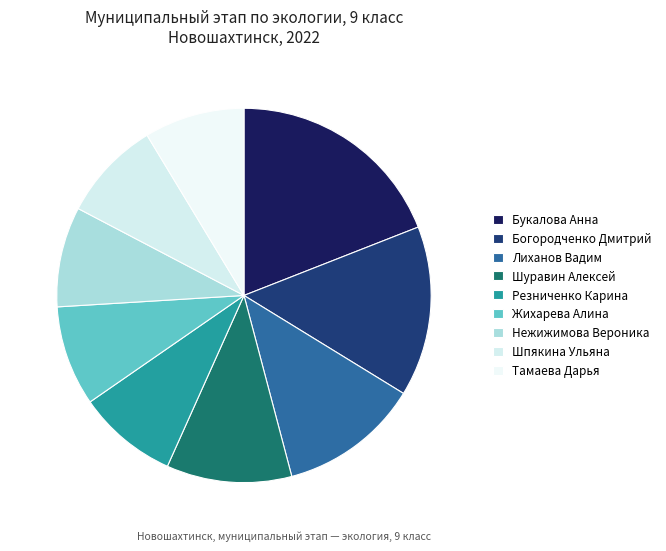

Is there any slice that represents more than half of the pie?

No